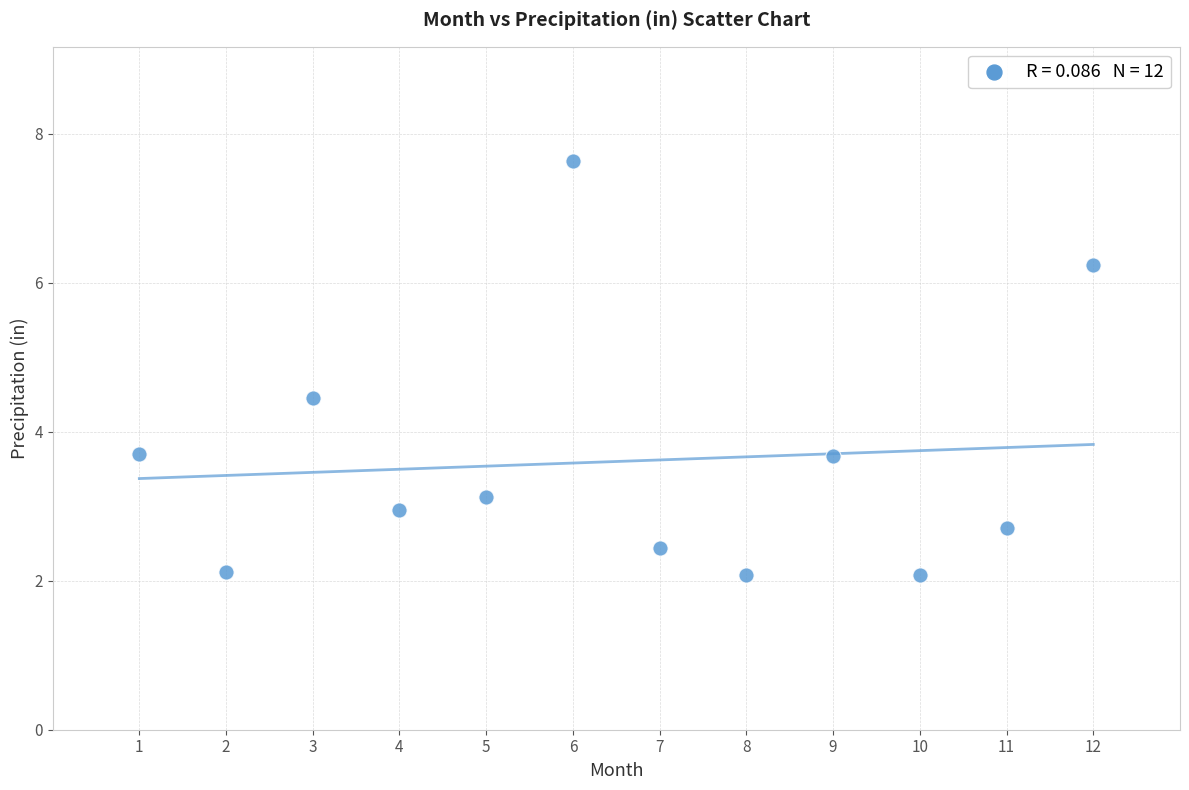

What is the average X value?

6.5